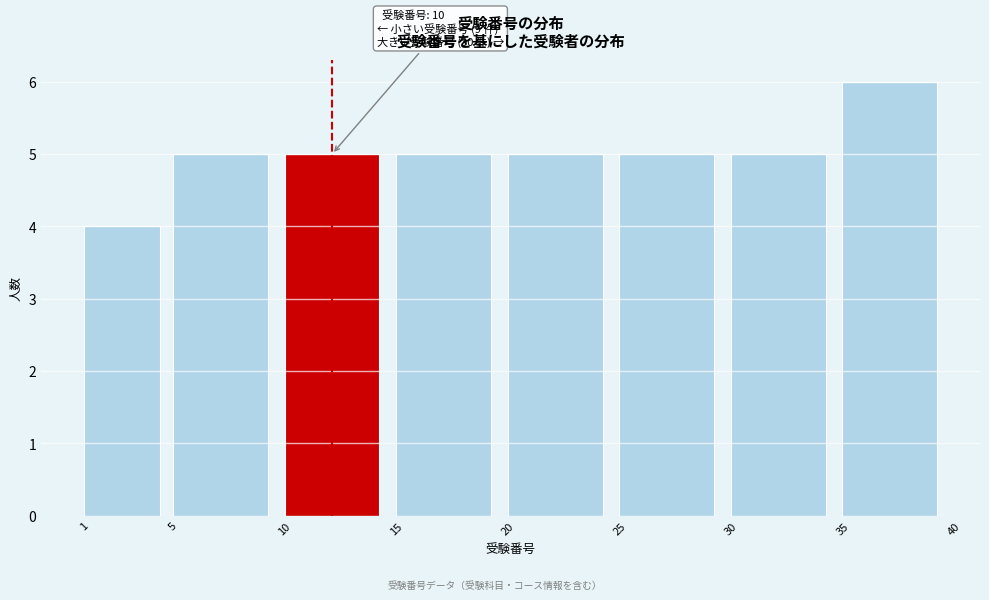

Over which range of the x-axis is the bar tallest?

35 to 40